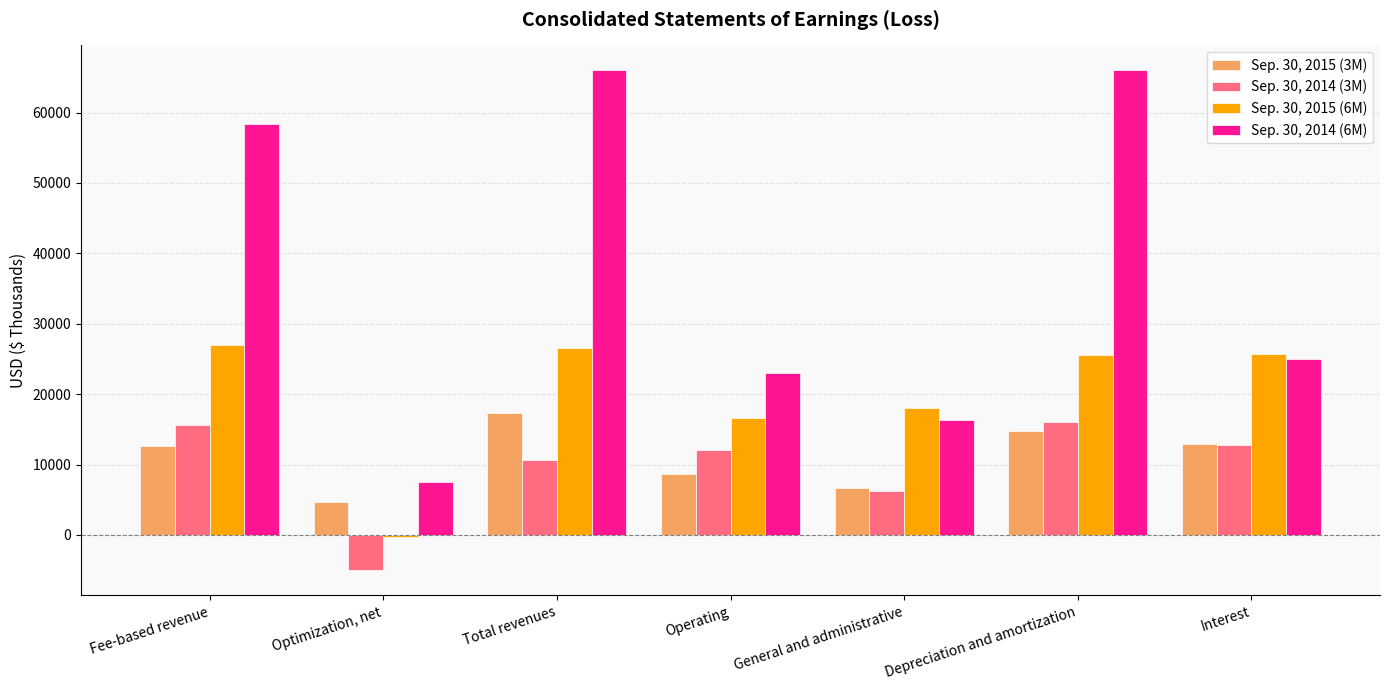

Which series changed the most between Operating and Depreciation and amortization?

Sep. 30, 2014 (6M)